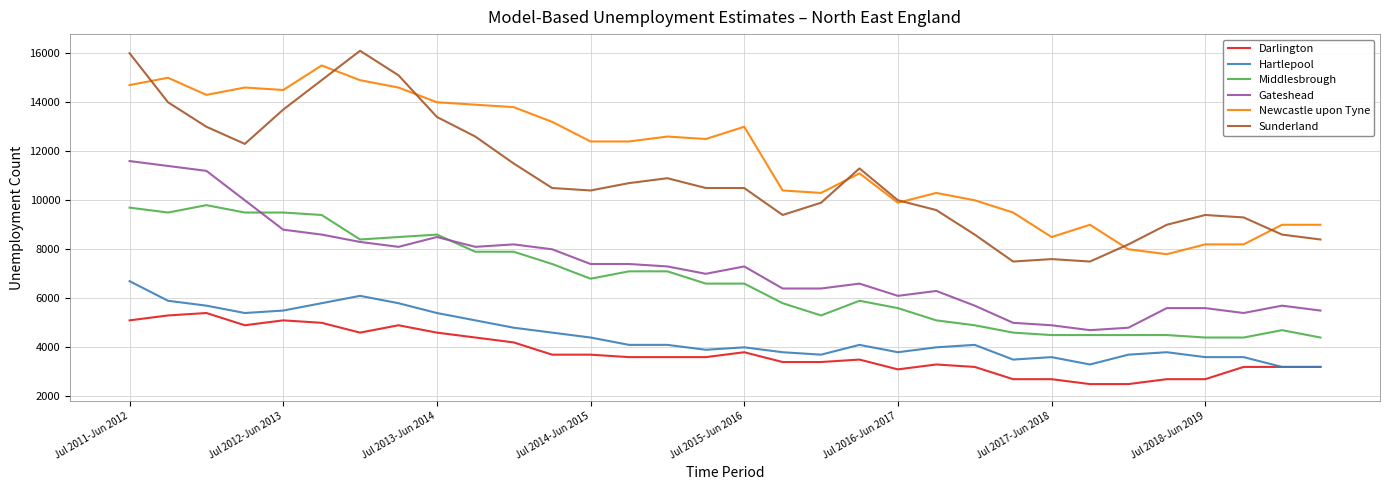

What is the greatest value displayed?

16100